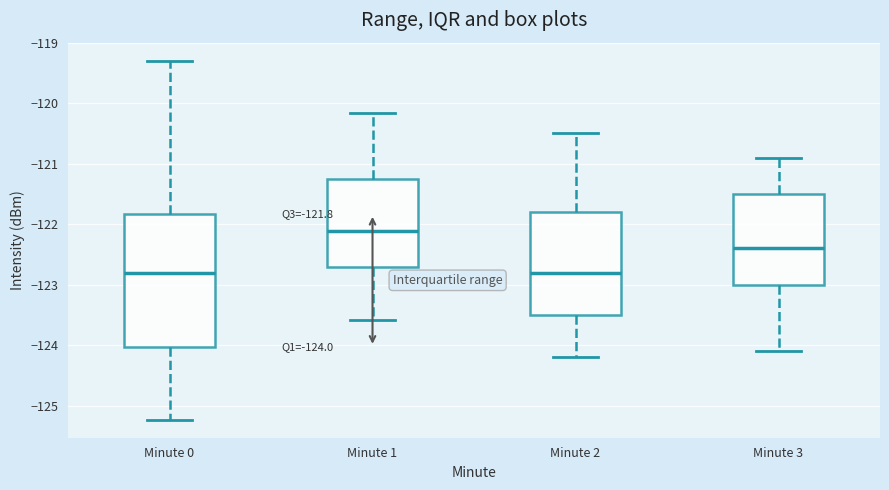

Which box is the tallest, from its lower edge to its upper edge?

Minute 0